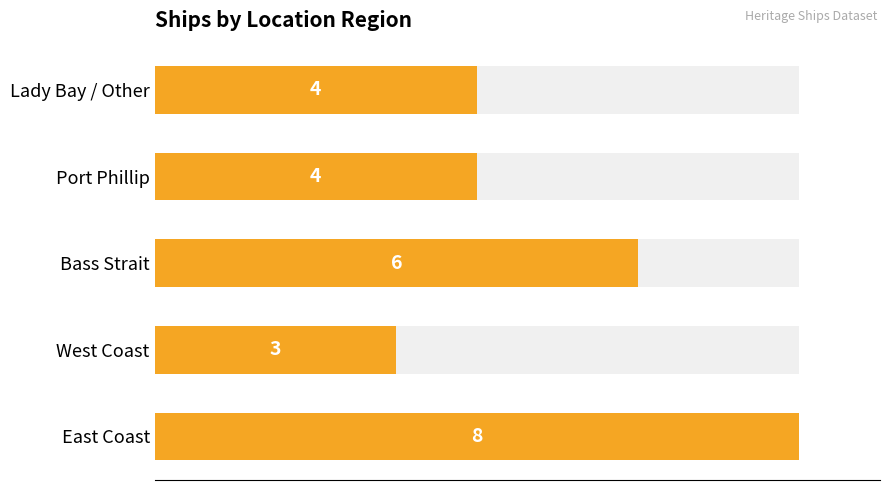

What is the average value?

5